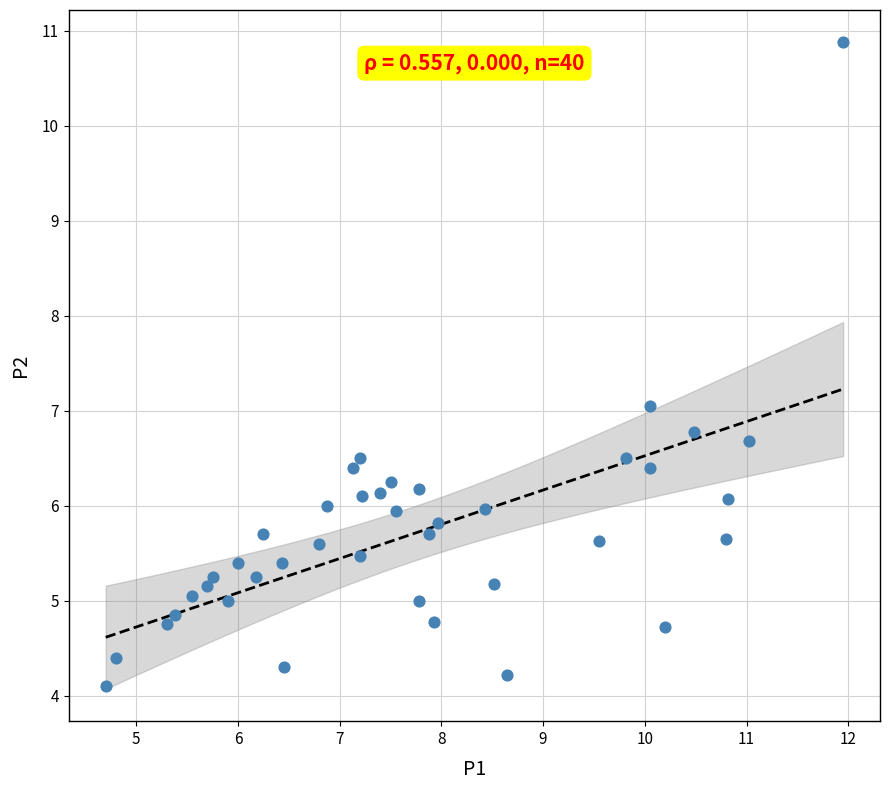

What is the range of X values (max minus min)?

7.2